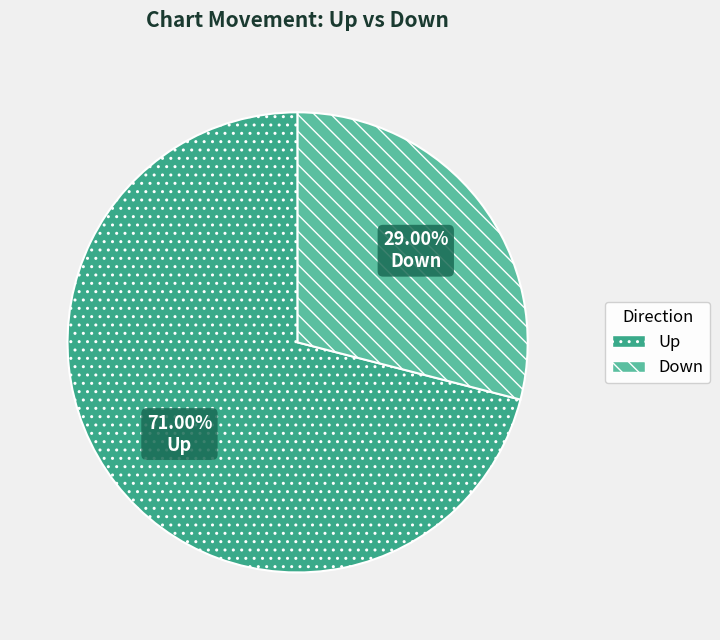

Which category accounts for the majority?

Up